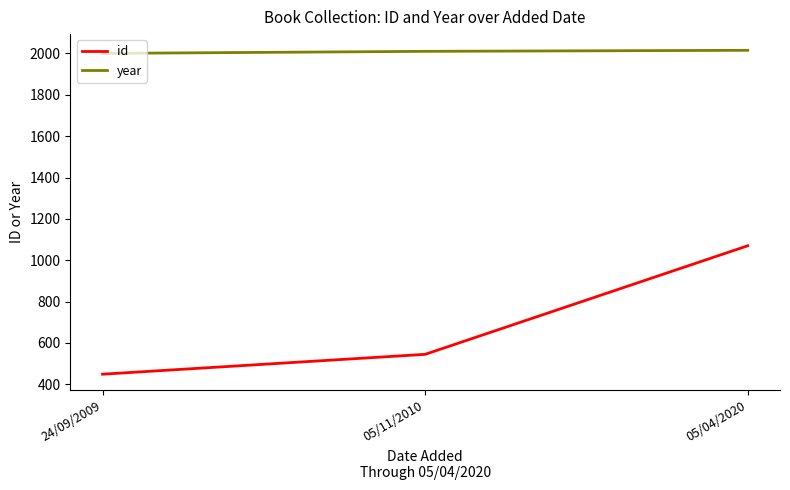

Does the chart display data point markers on the line(s)?

No